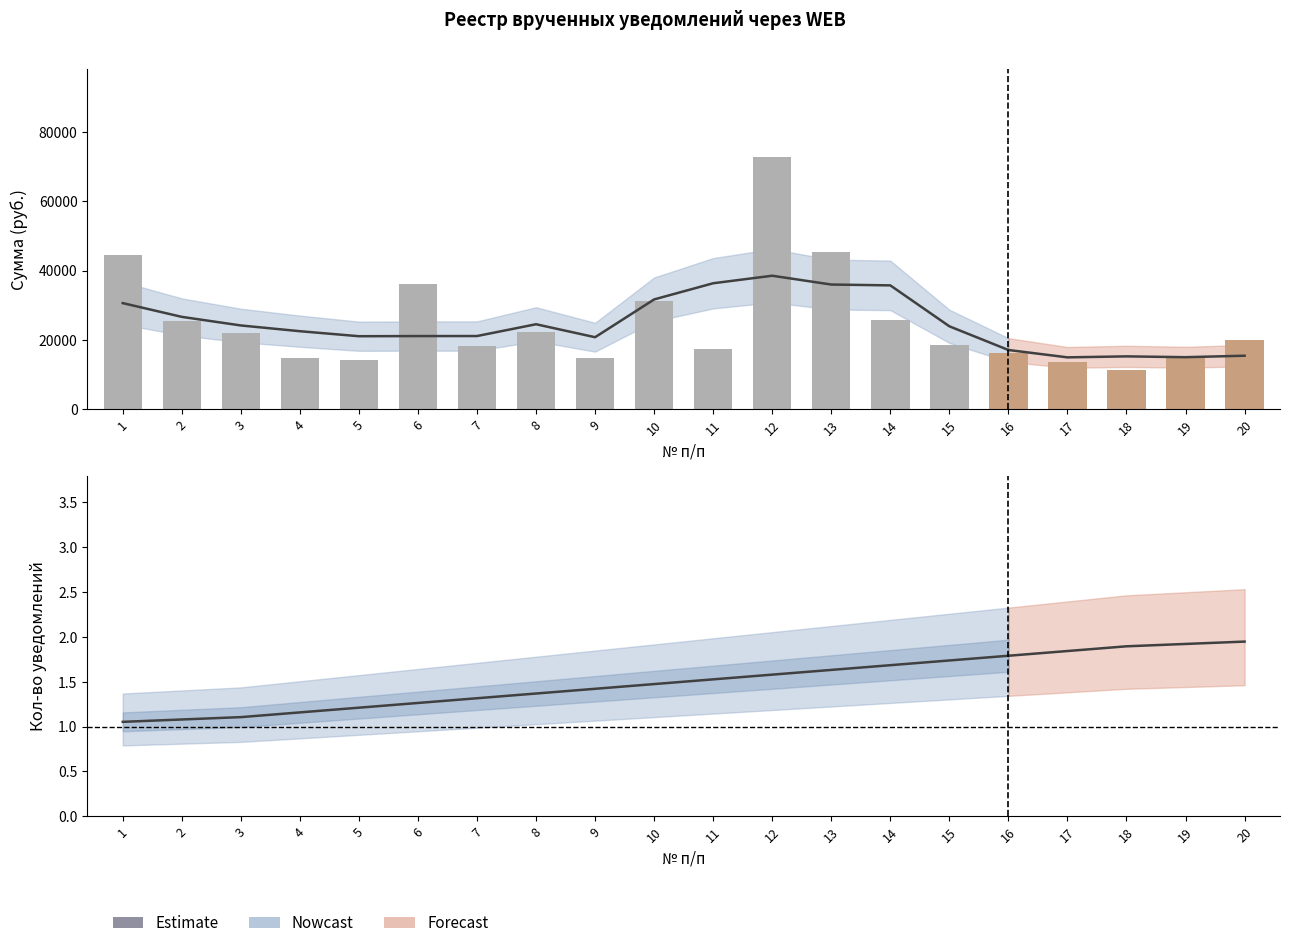

What is the difference between the maximum and second lowest values?

0.7